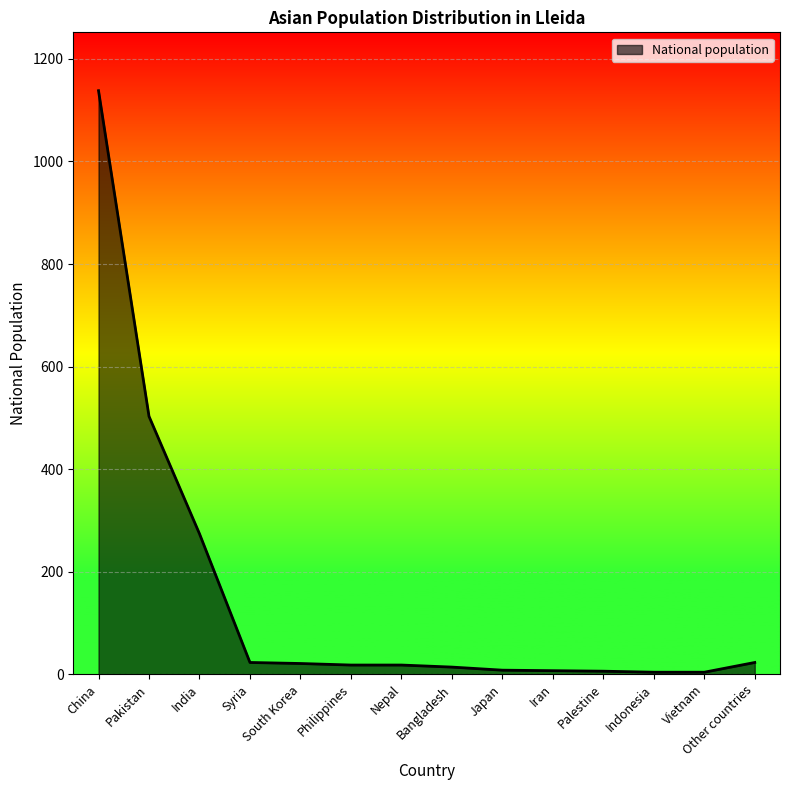

Approximately how many times larger is the value at Other countries compared to Palestine?

3.8